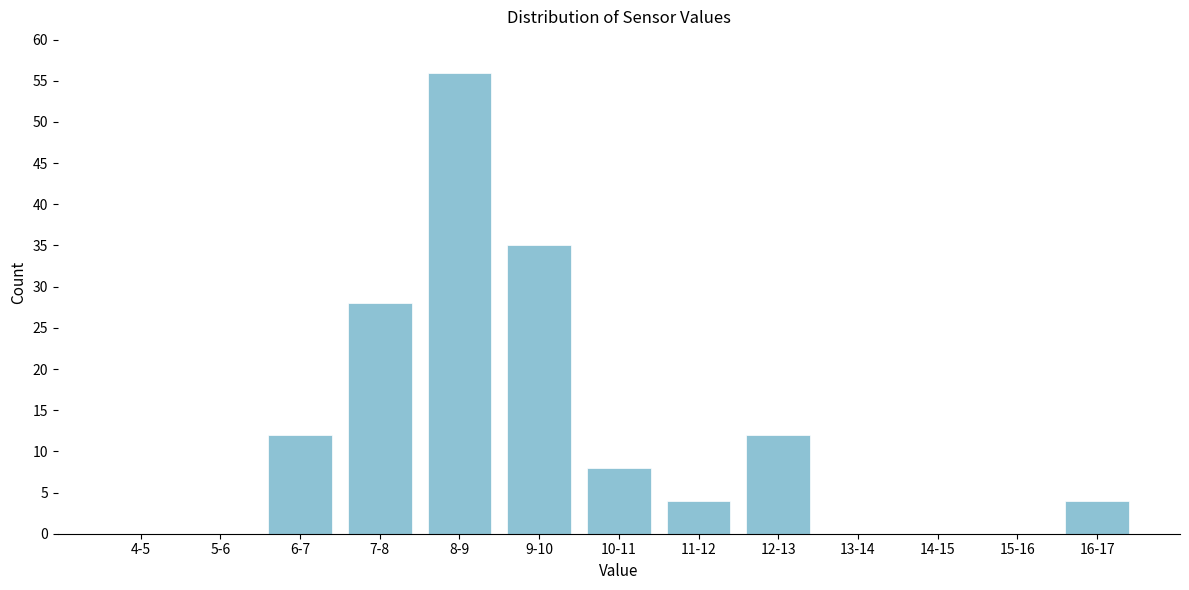

Reading left to right, transcribe all the data shown in this chart.

4-5=0	5-6=0	6-7=12	7-8=28	8-9=56	9-10=35	10-11=8	11-12=4	12-13=12	13-14=0	14-15=0	15-16=0	16-17=4